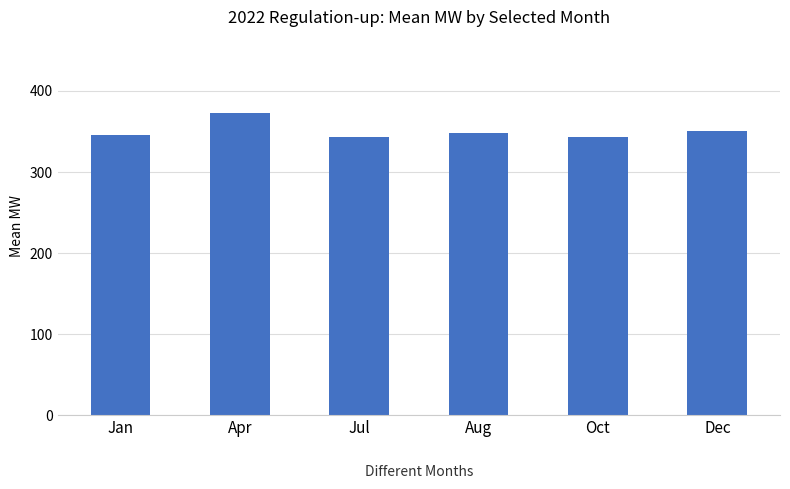

Approximately how many times larger is the value at Aug compared to Jan?

1.0